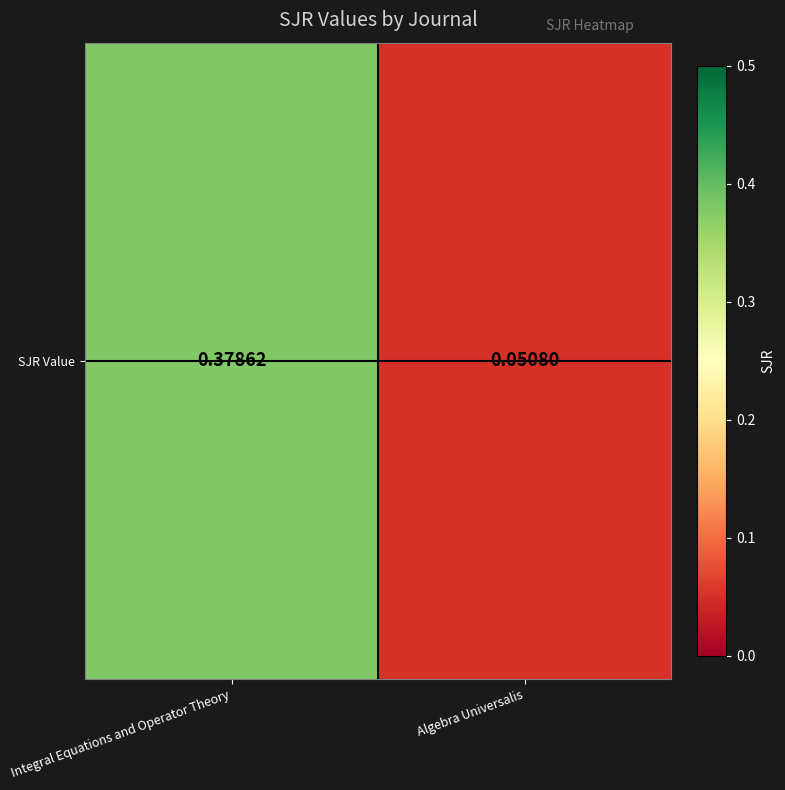

Rank the categories by value from lowest to highest.

Algebra Universalis, Integral Equations and Operator Theory